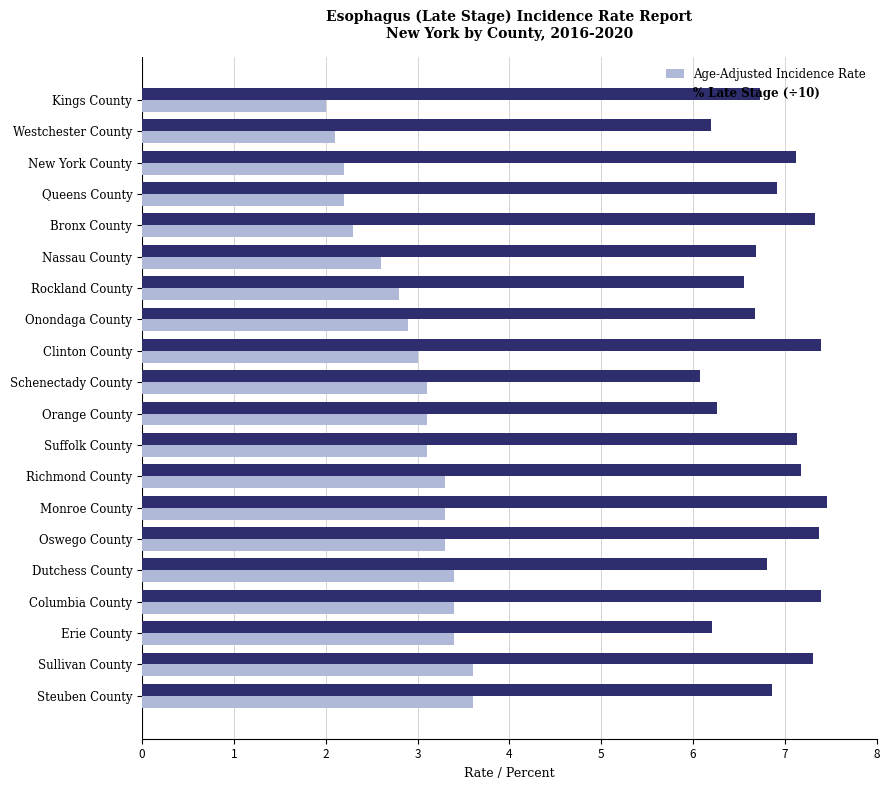

What is the sum of all Age-Adjusted Incidence Rate values?

58.7